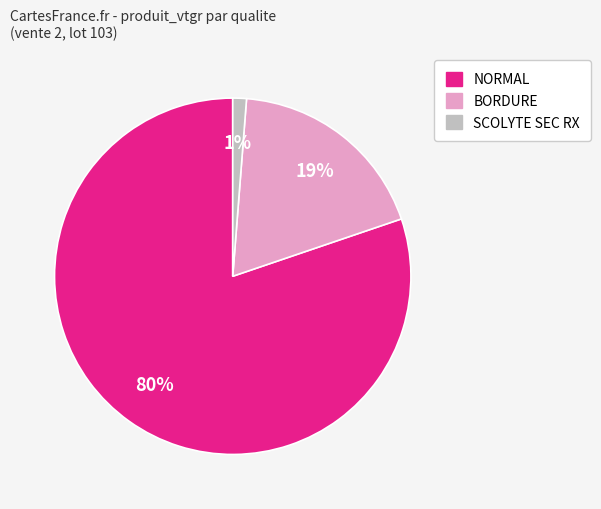

Does any single category account for the majority?

Yes